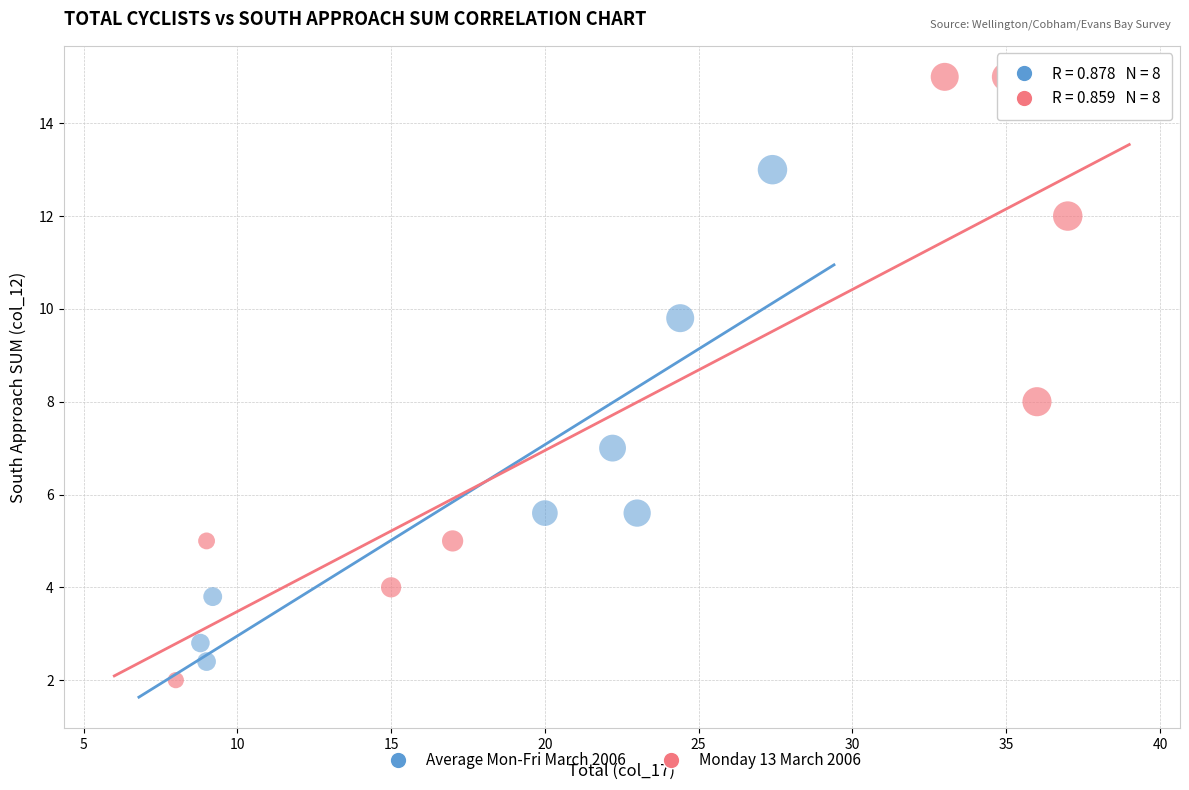

What are all the series names shown in the legend?

Average Mon-Fri March 2006, Monday 13 March 2006